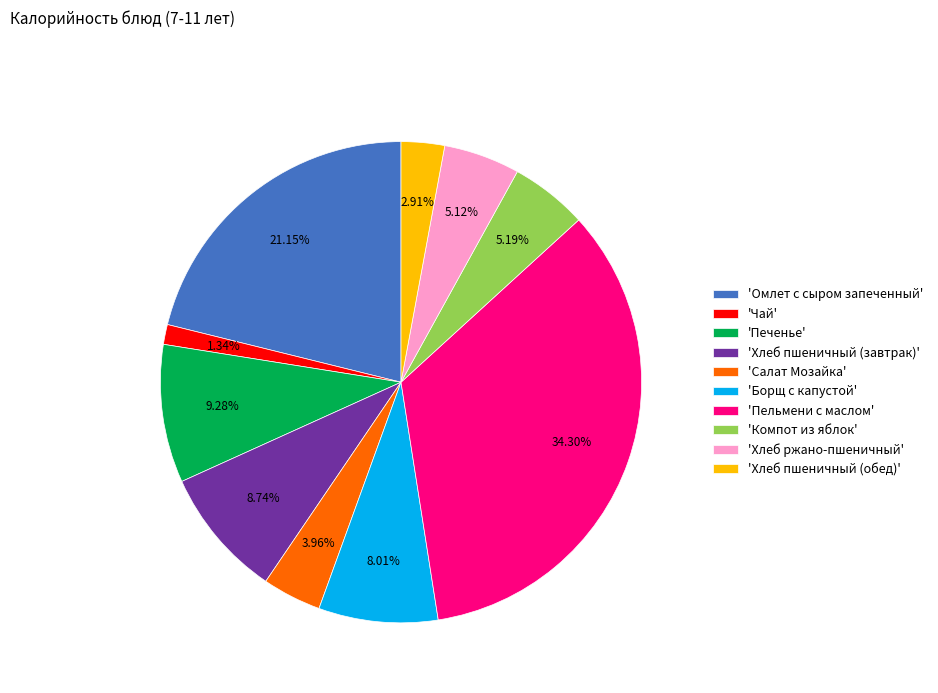

To the nearest percent, what is the difference between the largest and smallest slice percentages?

33%